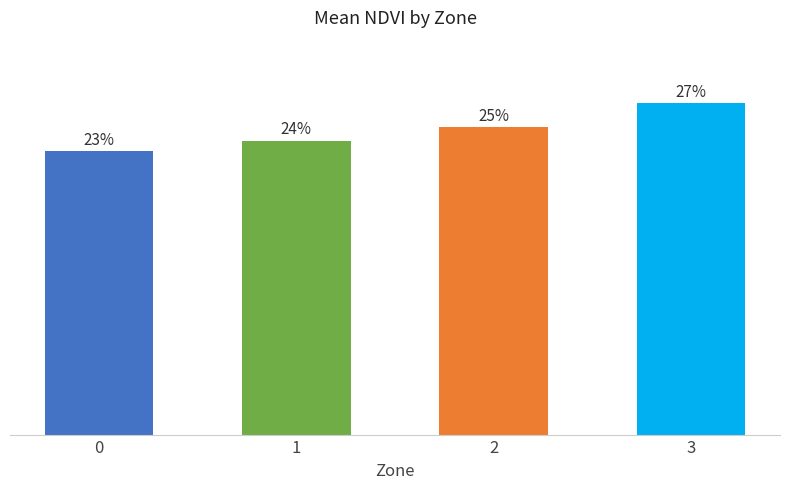

Reading right to left, what are all the values shown in this chart?

3=27.3	2=25.3	1=24.2	0=23.3